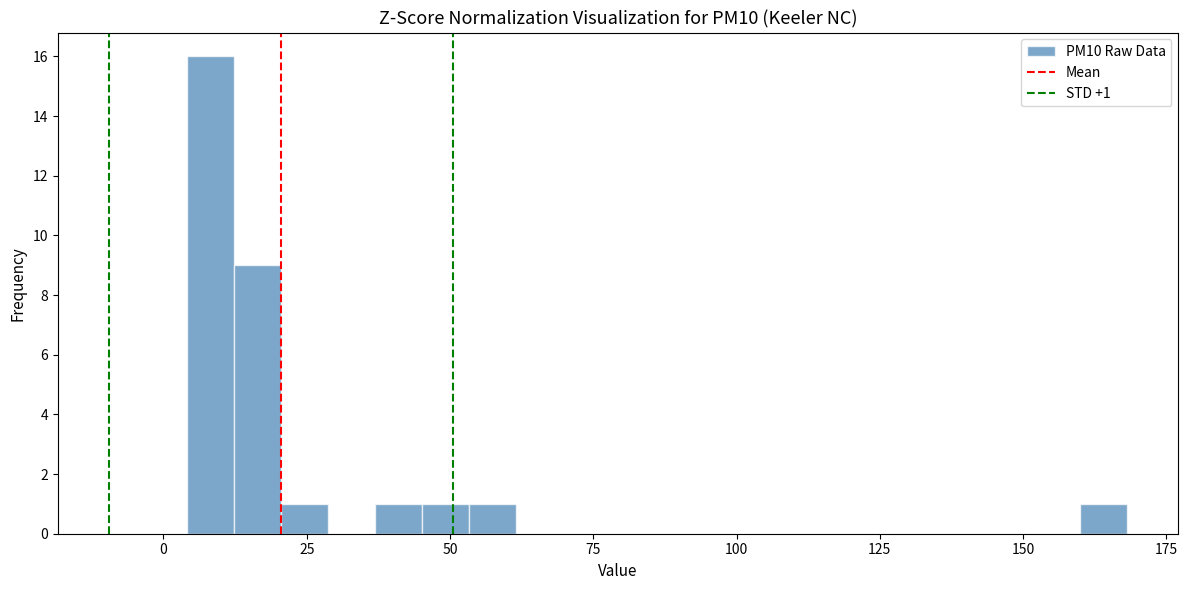

Around what value on the x-axis is the tallest bar? Give the approximate position of its centre, as read against the axis.

10